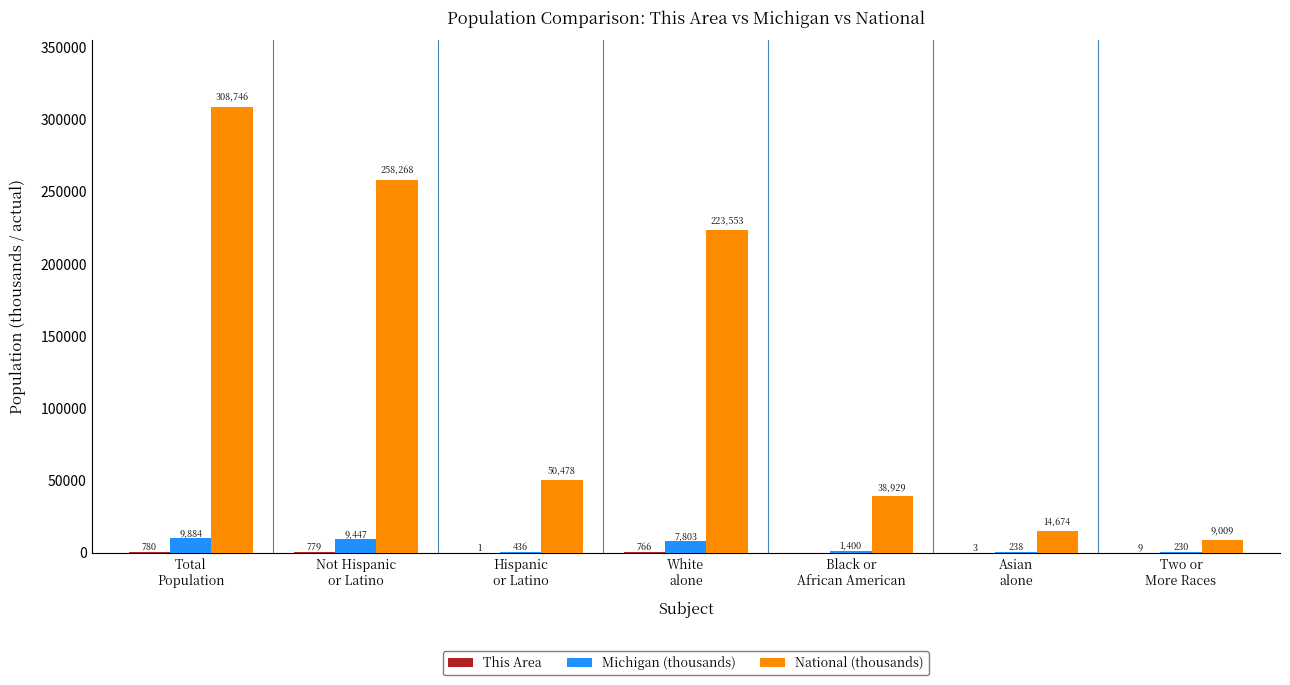

What is the maximum value shown in the chart?

308746